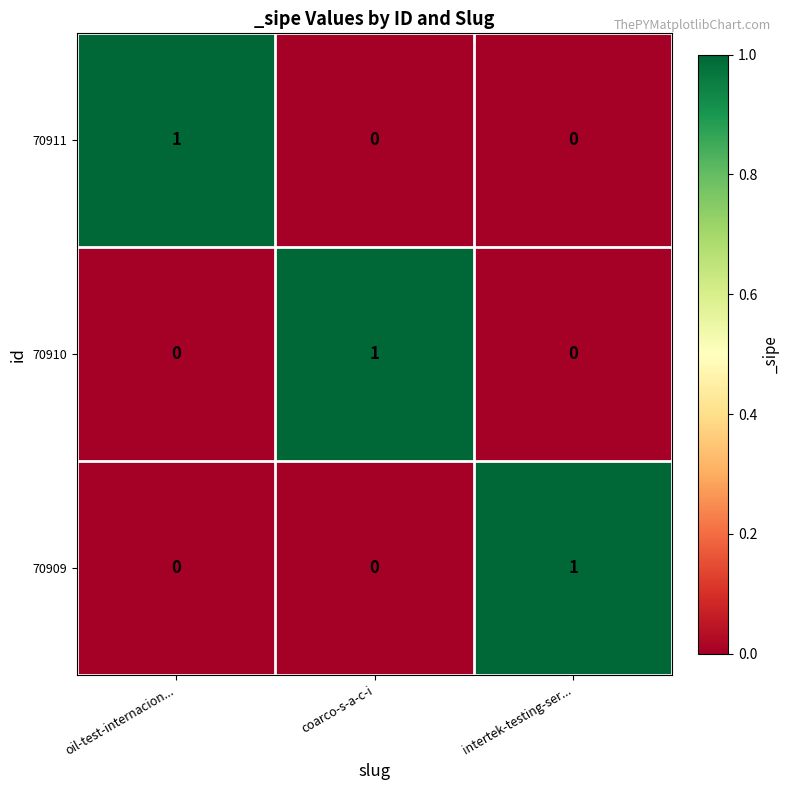

Count the 70911 values in the range 0 to 1.

3